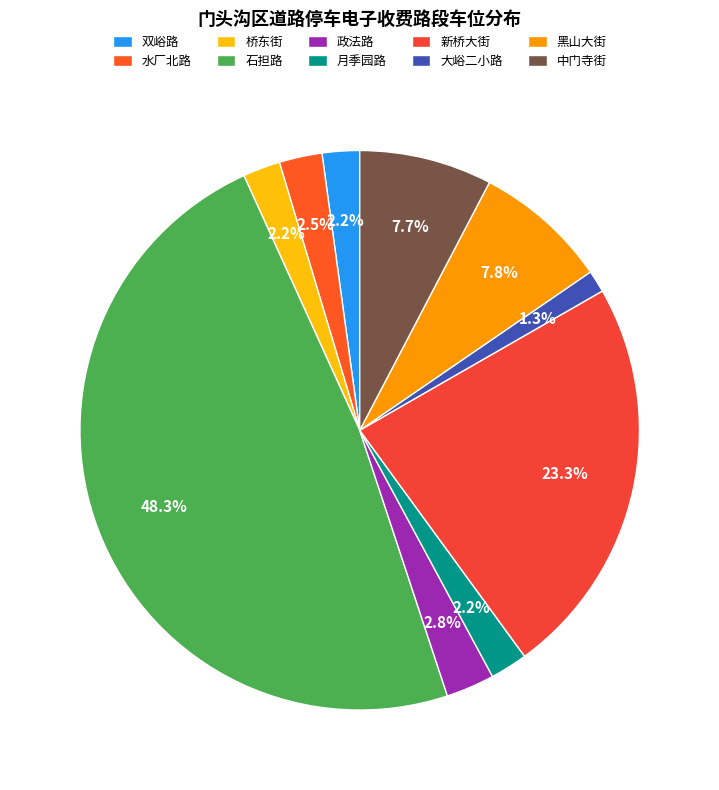

What is the smallest slice in the pie chart?

大峪二小路